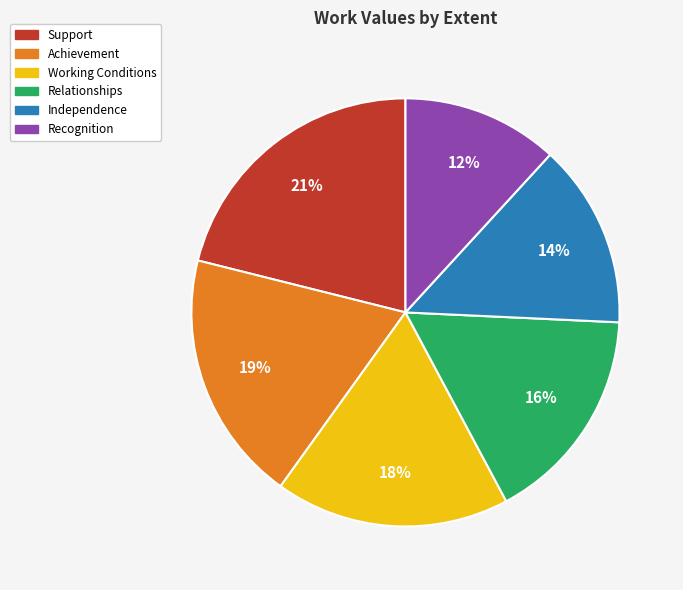

True or false: Support accounts for 32% of the total.

False